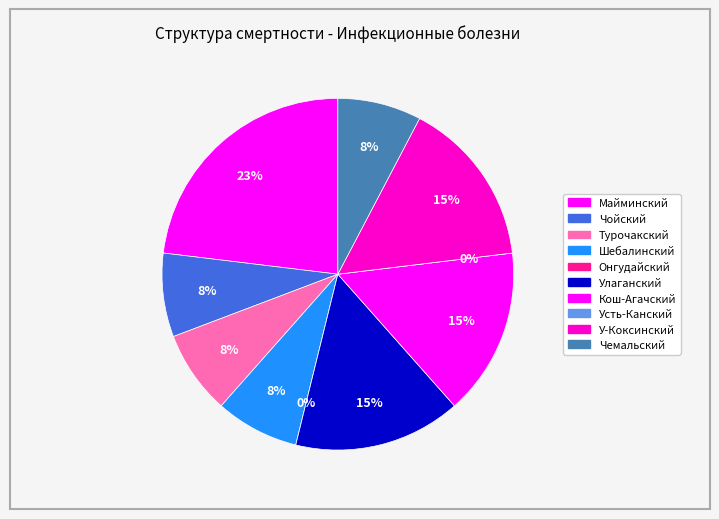

Is it true that Чемальский is 8% of the pie?

True